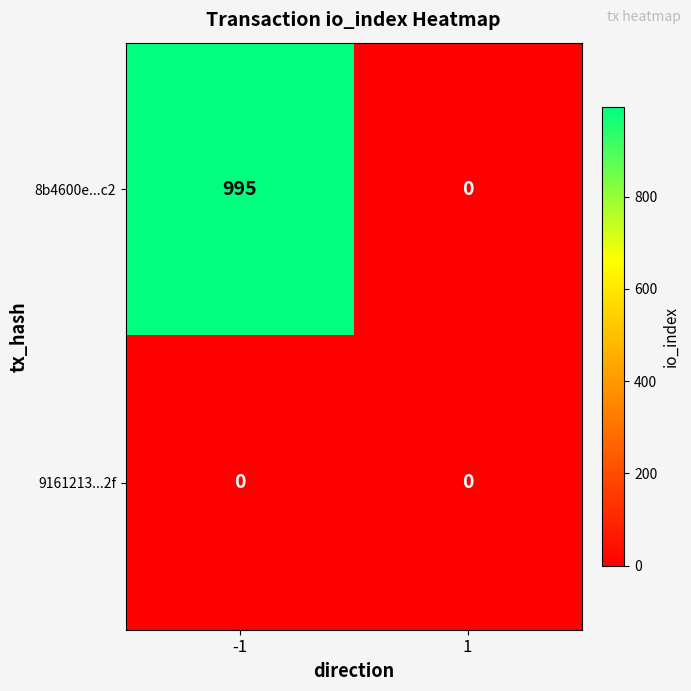

Which series changed the most between -1 and 1?

8b4600e...c2